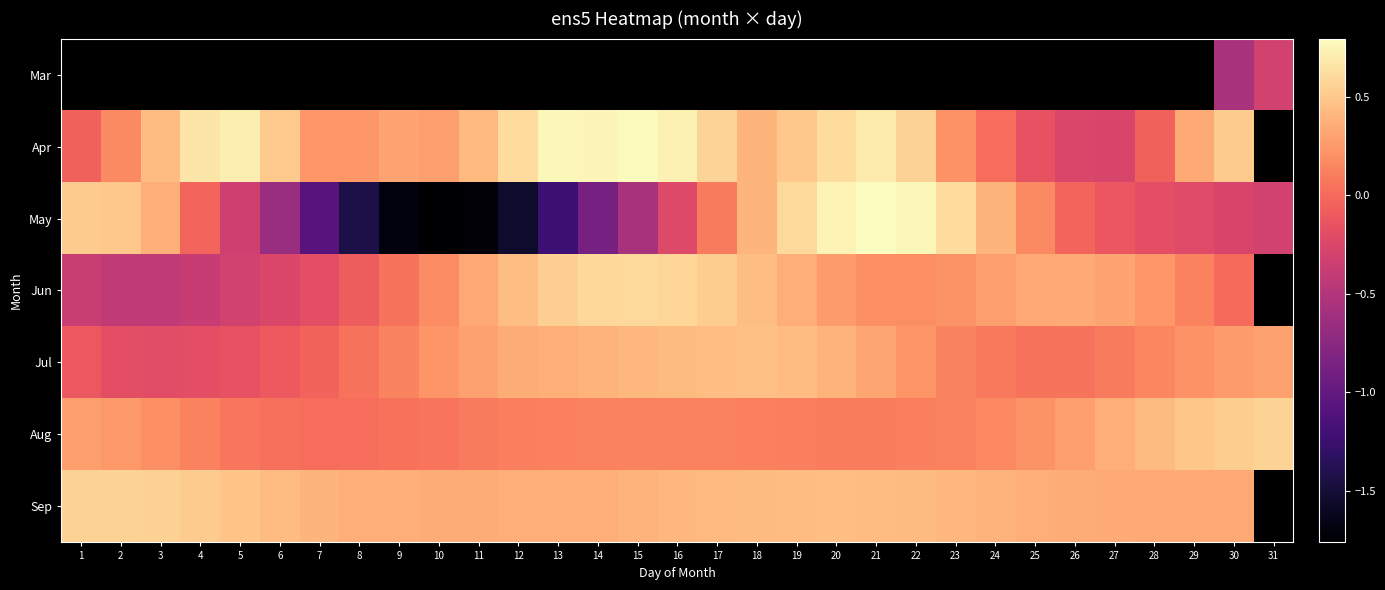

Is it true that Sep equals 0.6 at 17?

False